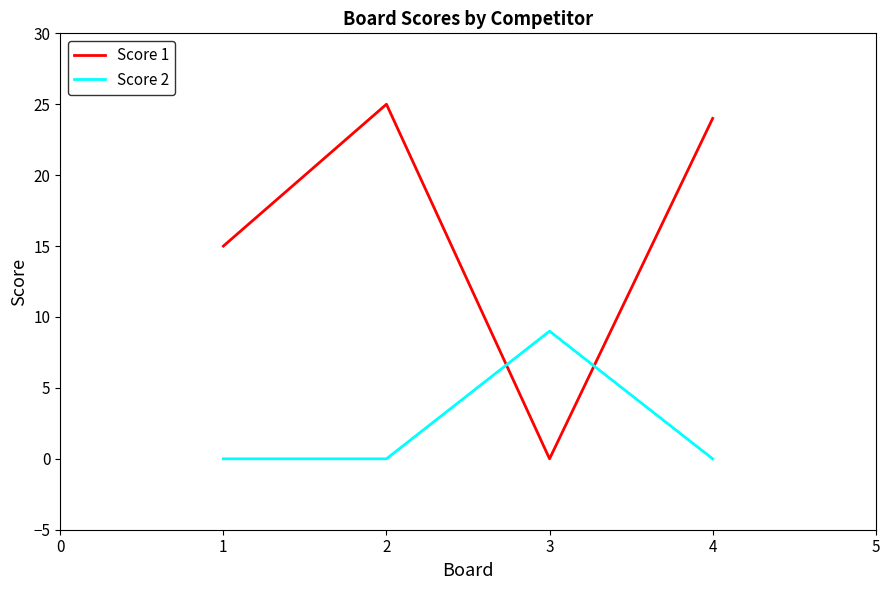

How many distinct data groups are displayed?

2